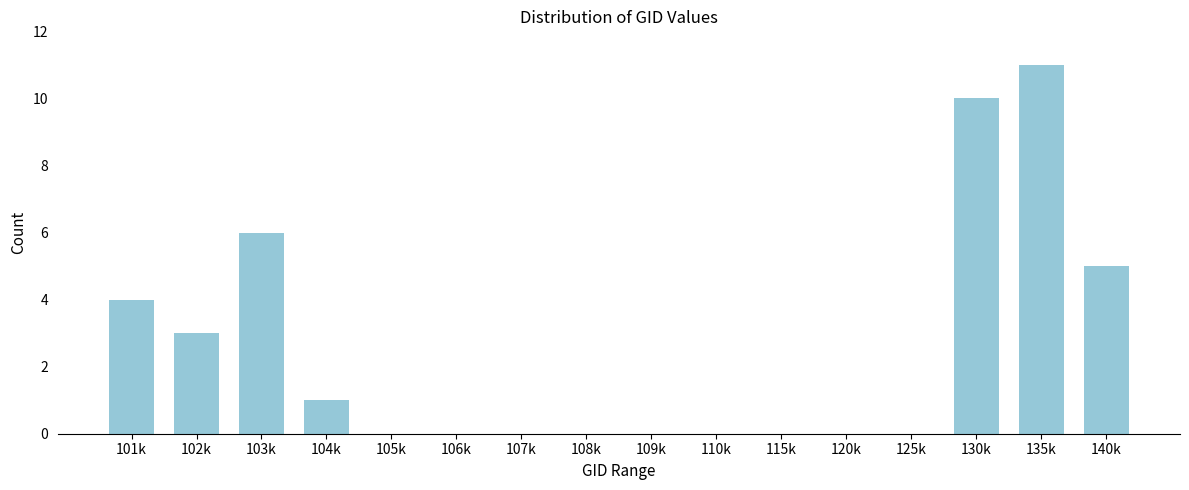

Reading right to left, list all the values displayed in this chart.

140k=5	135k=11	130k=10	125k=0	120k=0	115k=0	110k=0	109k=0	108k=0	107k=0	106k=0	105k=0	104k=1	103k=6	102k=3	101k=4